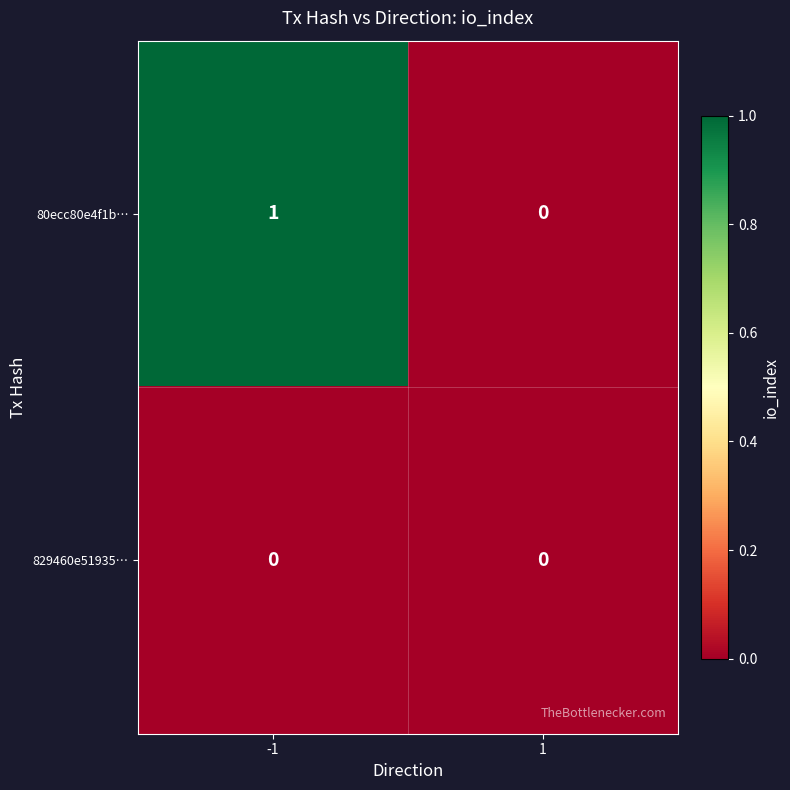

How many data points in 80ecc80e4f1b… are less than 1?

1